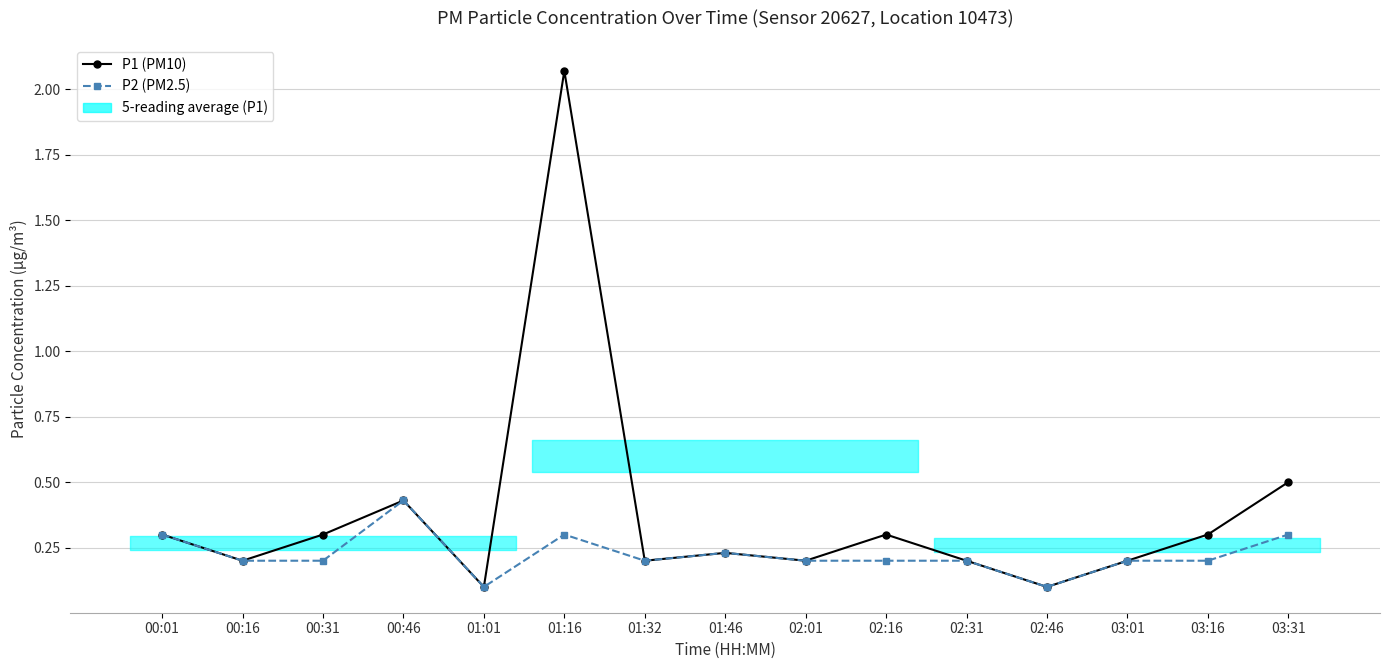

Reading right to left, extract all data points from this chart.

P1 (PM10): 0.5	0.3	0.2	0.1	0.2	0.3	0.2	0.2	0.2	2.1	0.1	0.4	0.3	0.2	0.3
P2 (PM2.5): 0.3	0.2	0.2	0.1	0.2	0.2	0.2	0.2	0.2	0.3	0.1	0.4	0.2	0.2	0.3